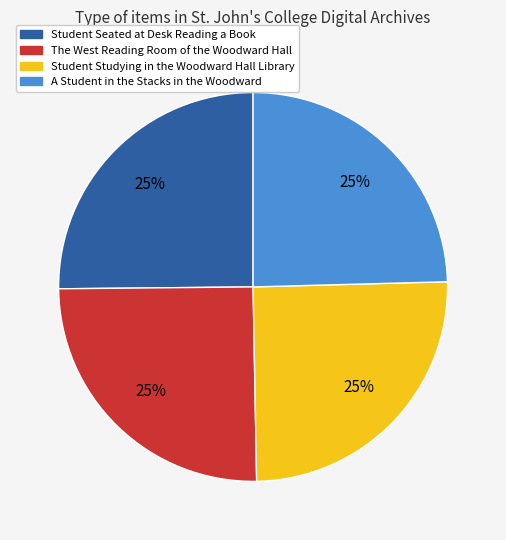

The A Student in the Stacks in the Woodward slice represents 25% of the pie. True or false?

True